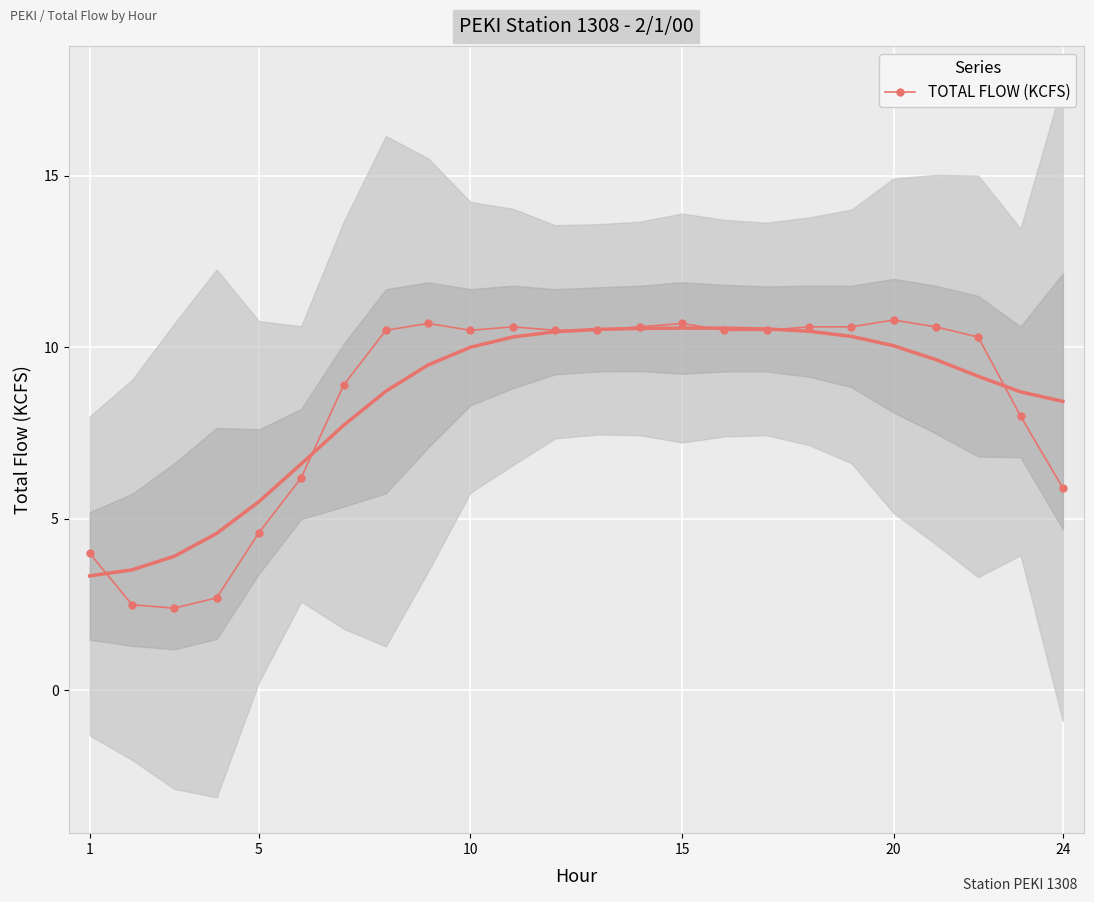

How many categories are shown in the chart?

24